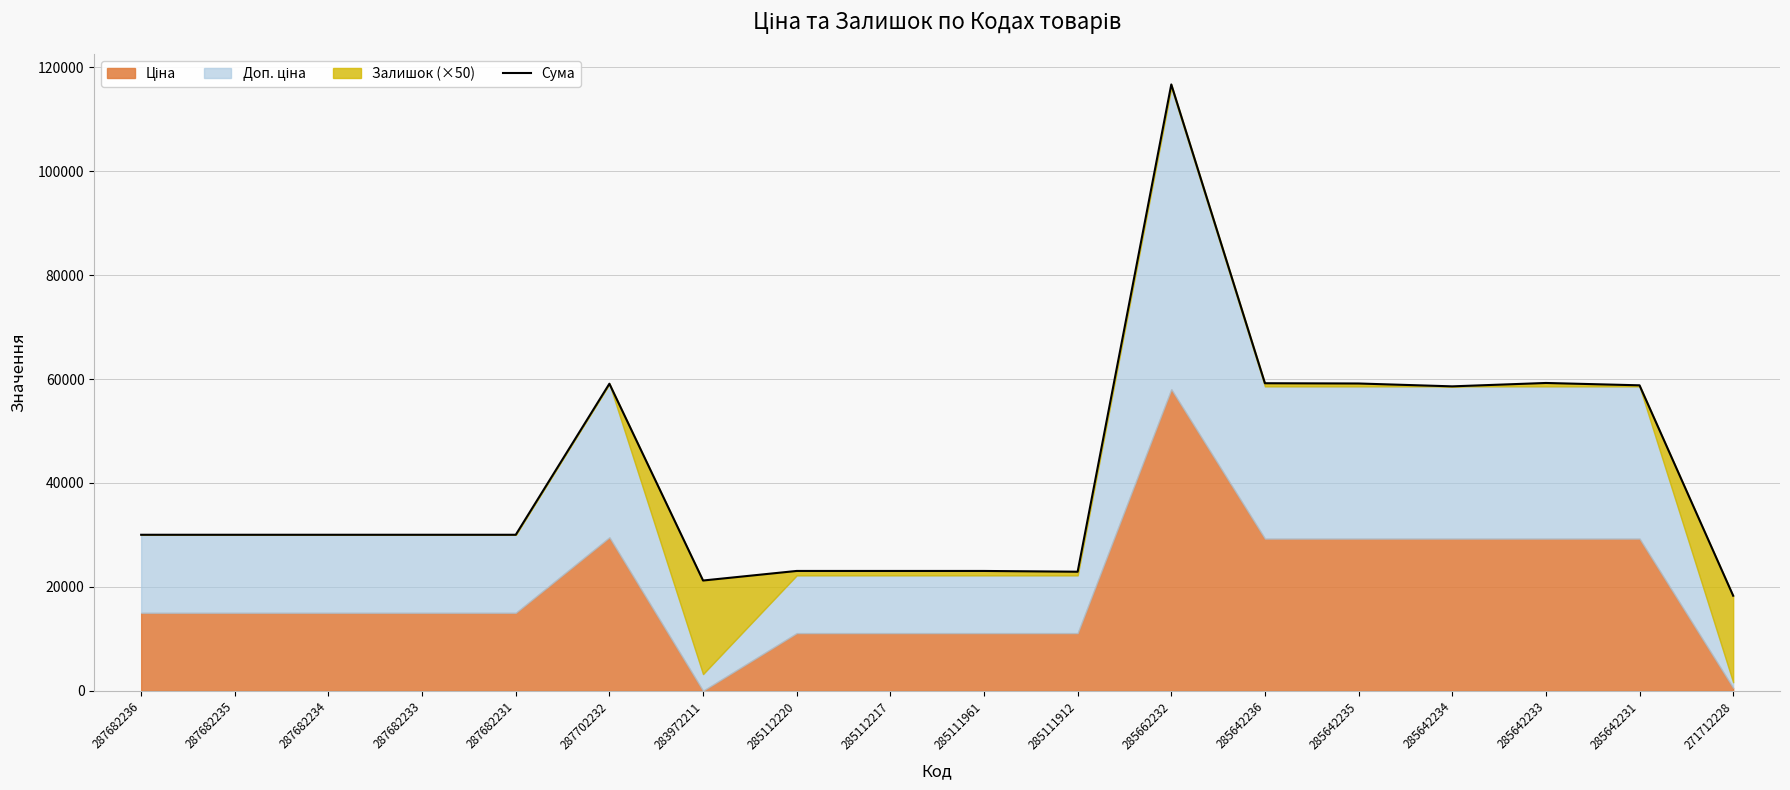

How many lines are shown in the chart?

1